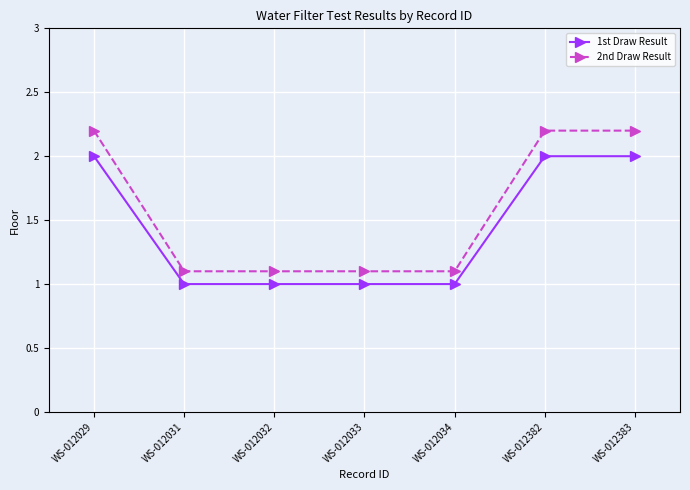

Reading left to right, list all the values displayed in this chart.

1st Draw Result: WS-012029=2.0	WS-012031=1.0	WS-012032=1.0	WS-012033=1.0	WS-012034=1.0	WS-012382=2.0	WS-012383=2.0
2nd Draw Result: WS-012029=2.2	WS-012031=1.1	WS-012032=1.1	WS-012033=1.1	WS-012034=1.1	WS-012382=2.2	WS-012383=2.2